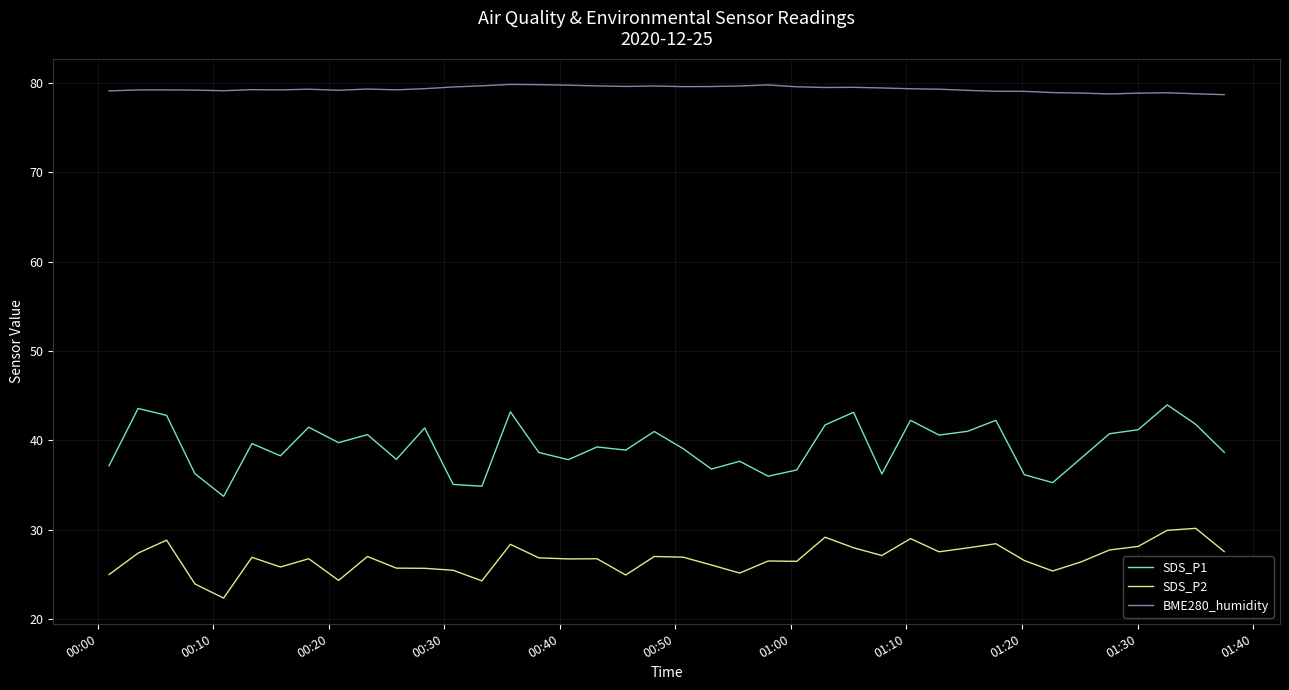

What is the highest value of the SDS_P2 series?

30.2